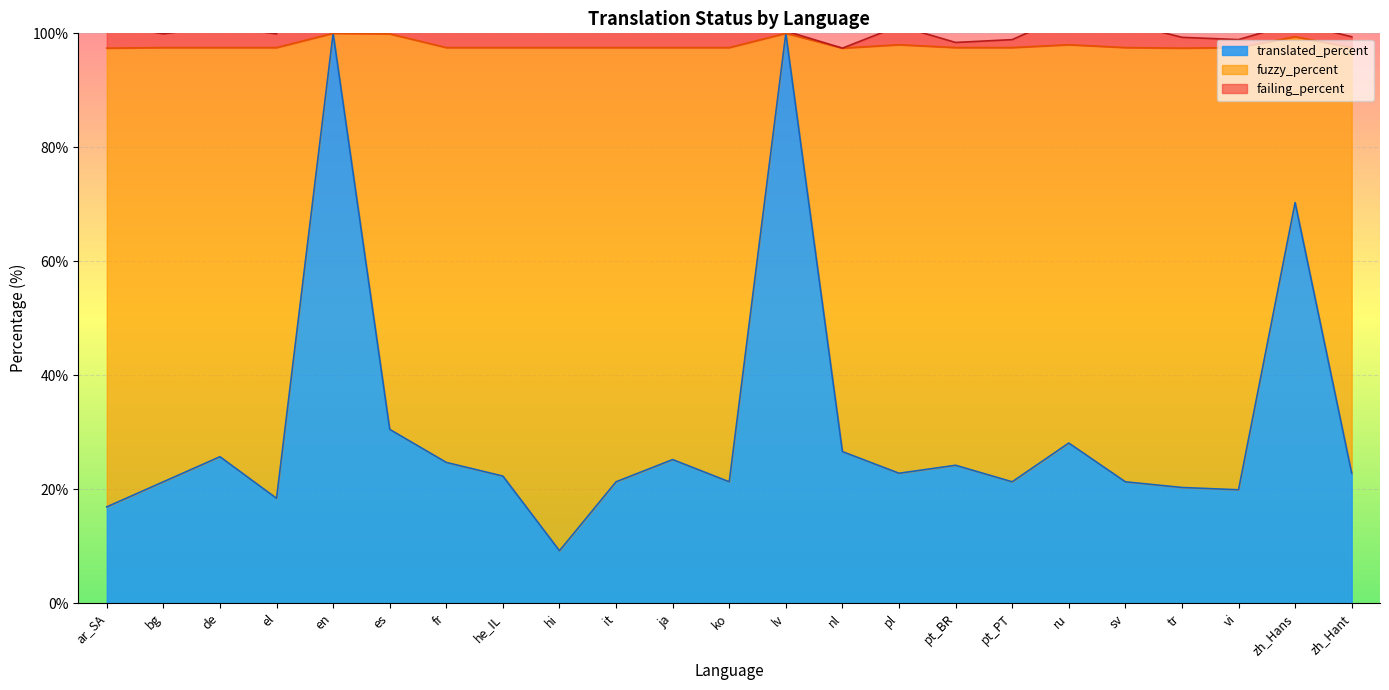

At which label does translated_percent reach its minimum?

hi